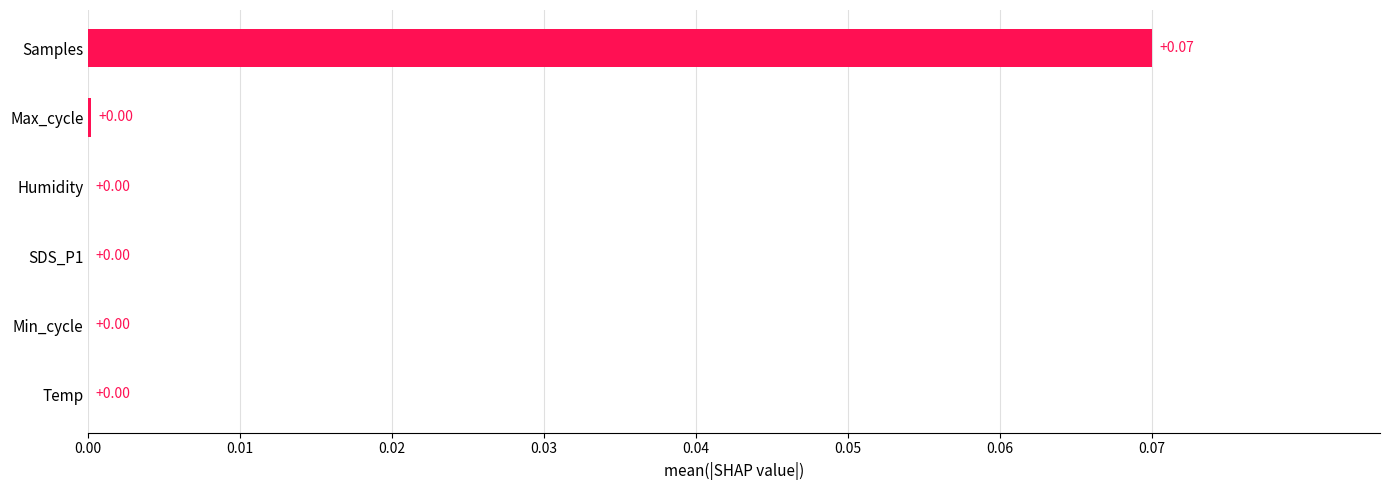

Which has a higher value, SDS_P1 or Samples?

Samples